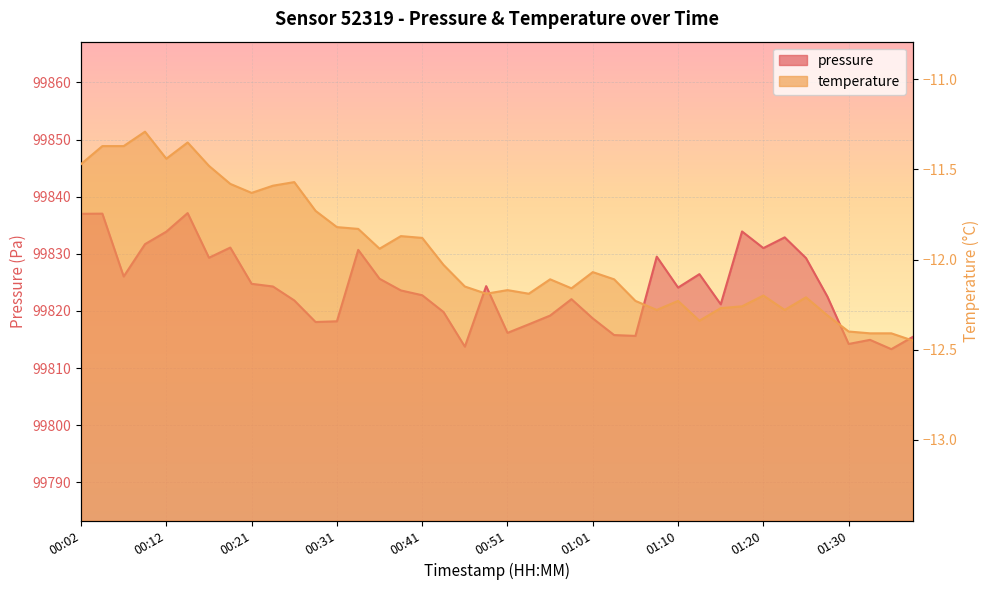

True or false: pressure has more than 0 interior local peaks.

True